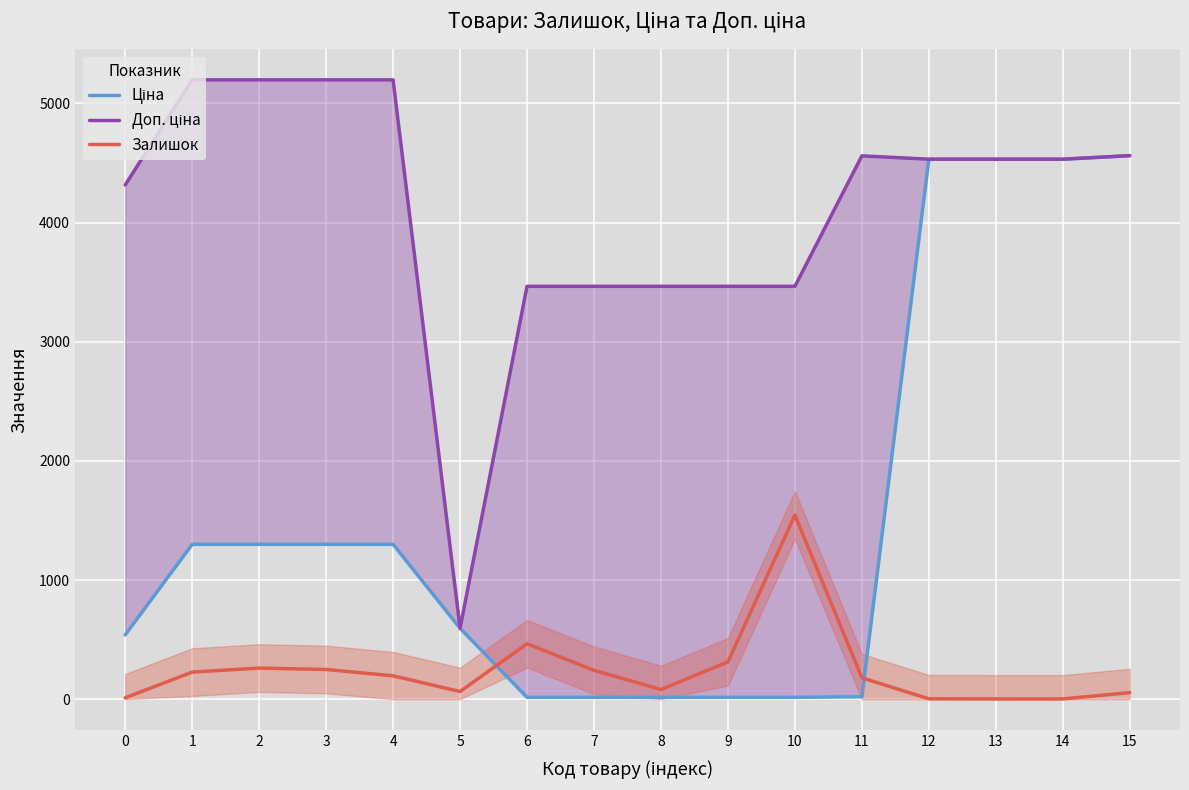

What is the maximum value shown in the chart?

5198.0